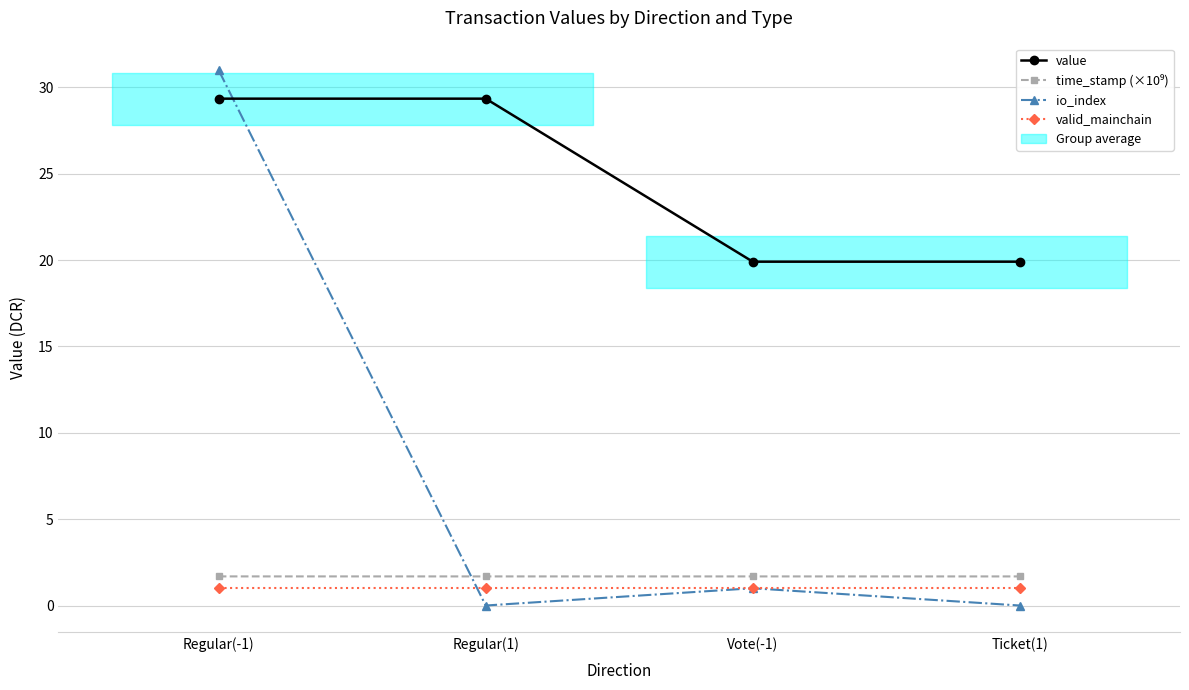

Reading right to left, transcribe all the data shown in this chart.

value: Ticket(1)=19.9	Vote(-1)=19.9	Regular(1)=29.4	Regular(-1)=29.4
time_stamp (×10⁹): Ticket(1)=1.7	Vote(-1)=1.7	Regular(1)=1.7	Regular(-1)=1.7
io_index: Ticket(1)=0.0	Vote(-1)=1.0	Regular(1)=0.0	Regular(-1)=31.0
valid_mainchain: Ticket(1)=1.0	Vote(-1)=1.0	Regular(1)=1.0	Regular(-1)=1.0